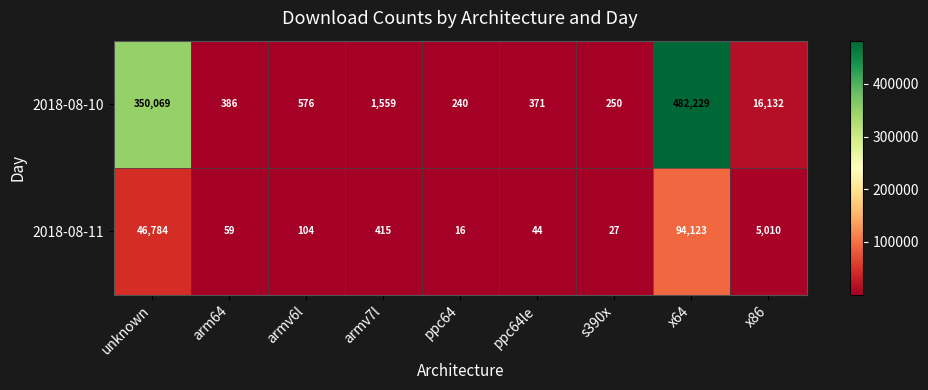

Where does the 2018-08-11 series first go above 104?

unknown